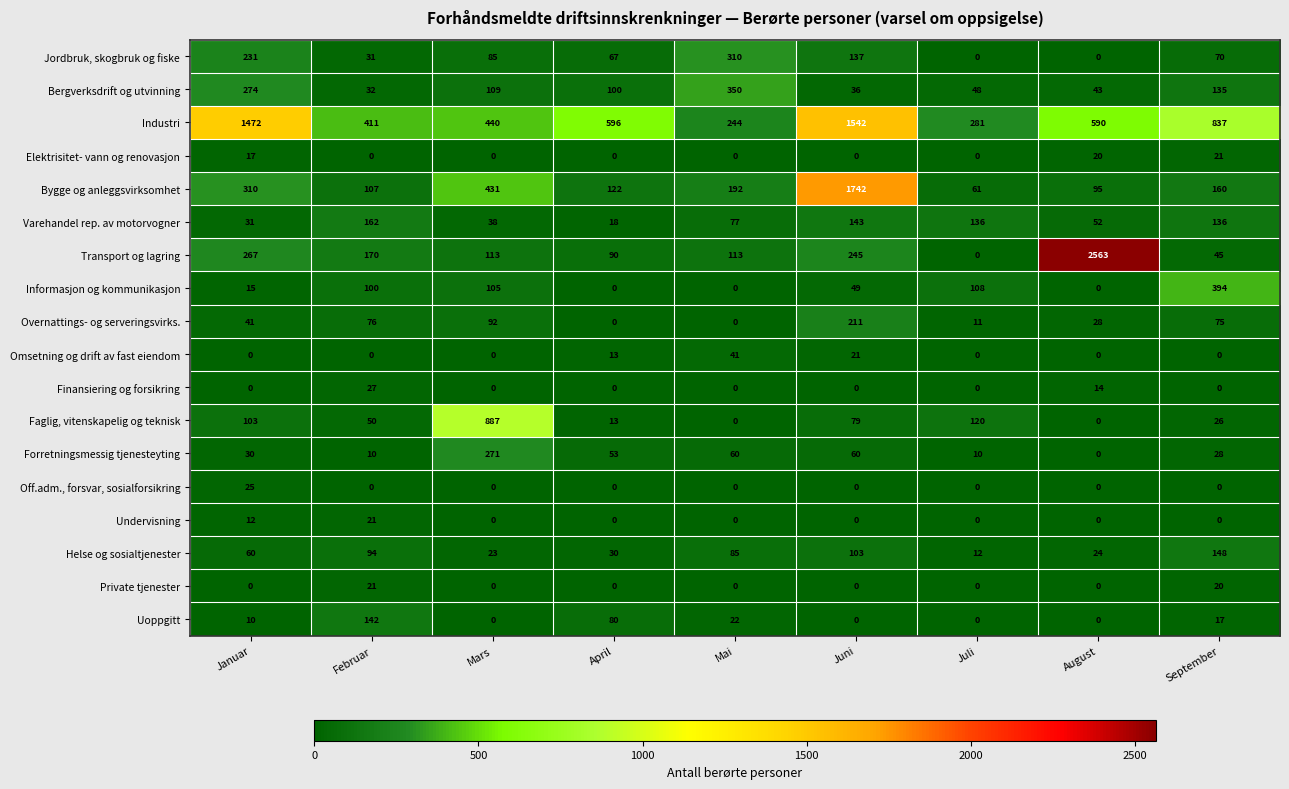

What is the minimum value for Bygge og anleggsvirksomhet?

61